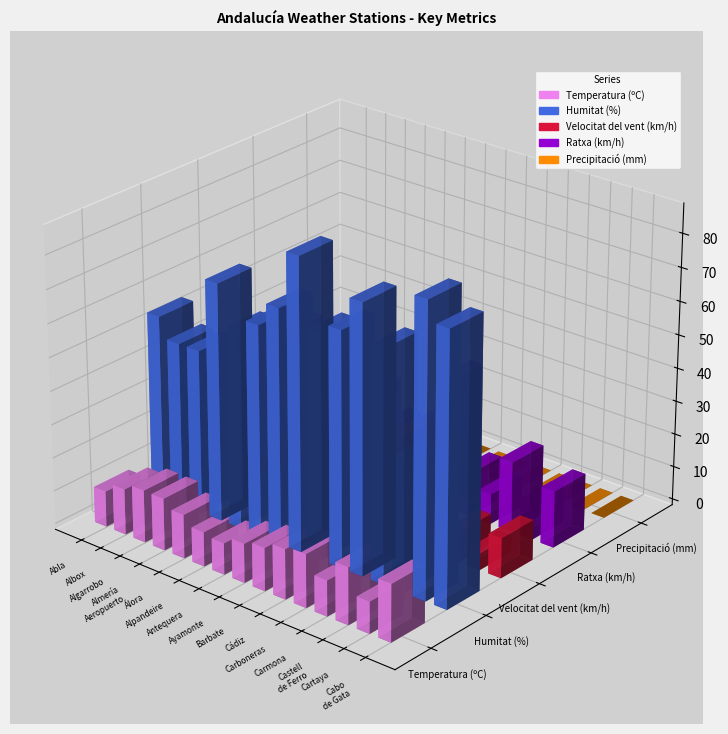

Reading right to left, transcribe all the data shown in this chart.

Temperatura (ºC): Cabo
de Gata=17.2	Cartaya=9.5	Castell
de Ferro=17.1	Carmona=10.7	Carboneras=16.0	Cádiz=15.0	Barbate=12.9	Ayamonte=11.7	Antequera=9.4	Alpandeire=10.3	Álora=13.1	Almería
Aeropuerto=15.6	Algarrobo=15.7	Albox=13.7	Abla=10.7
Humitat (%): Cabo
de Gata=81.0	Cartaya=87.0	Castell
de Ferro=39.0	Carmona=69.0	Carboneras=80.0	Cádiz=70.0	Barbate=67.0	Ayamonte=87.0	Antequera=70.0	Alpandeire=63.0	Álora=59.0	Almería
Aeropuerto=71.0	Algarrobo=49.0	Albox=49.0	Abla=55.0
Velocitat del vent (km/h): Cabo
de Gata=12.0	Cartaya=5.0	Castell
de Ferro=9.0	Carmona=3.0	Carboneras=4.0	Cádiz=30.0	Barbate=13.0	Ayamonte=4.0	Antequera=9.0	Alpandeire=8.0	Álora=13.0	Almería
Aeropuerto=8.0	Algarrobo=8.0	Albox=21.0	Abla=0.0
Ratxa (km/h): Cabo
de Gata=17.0	Cartaya=11.0	Castell
de Ferro=21.0	Carmona=9.0	Carboneras=13.0	Cádiz=39.0	Barbate=24.0	Ayamonte=12.0	Antequera=18.0	Alpandeire=26.0	Álora=30.0	Almería
Aeropuerto=11.0	Algarrobo=21.0	Albox=37.0	Abla=11.0
Precipitació (mm): Cabo
de Gata=0.0	Cartaya=0.0	Castell
de Ferro=0.0	Carmona=0.0	Carboneras=0.0	Cádiz=0.0	Barbate=0.0	Ayamonte=0.0	Antequera=0.0	Alpandeire=0.0	Álora=0.0	Almería
Aeropuerto=0.0	Algarrobo=0.0	Albox=0.0	Abla=0.0